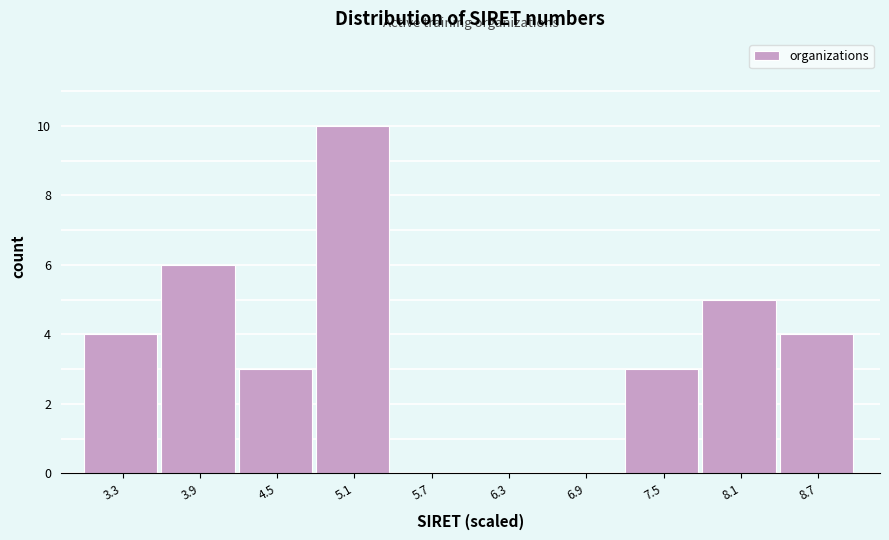

Reading left to right, transcribe all the data shown in this chart.

3.3=4	3.9=6	4.5=3	5.1=10	5.7=0	6.3=0	6.9=0	7.5=3	8.1=5	8.7=4